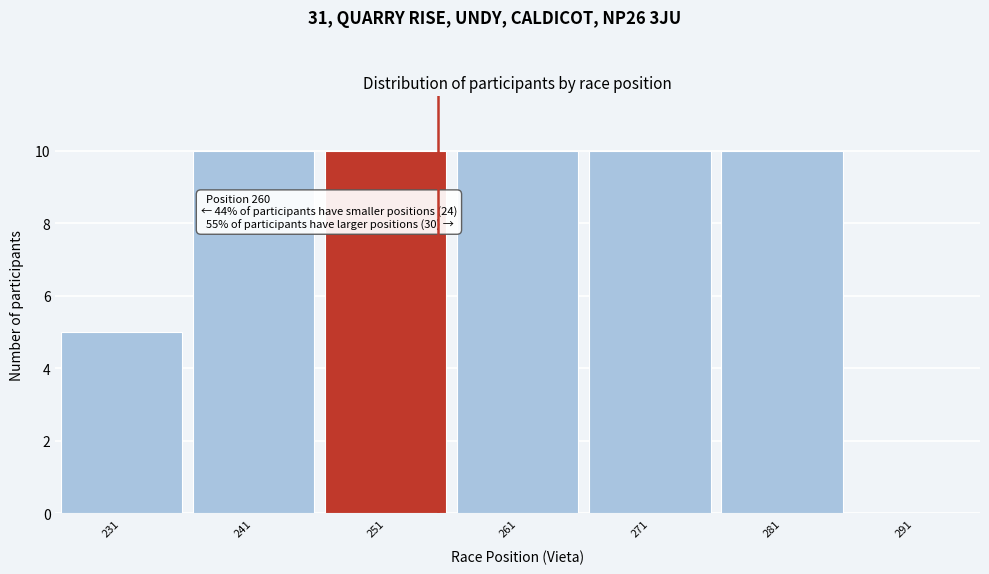

Reading left to right, list all the values displayed in this chart.

231=5	241=10	251=10	261=10	271=10	281=10	291=0